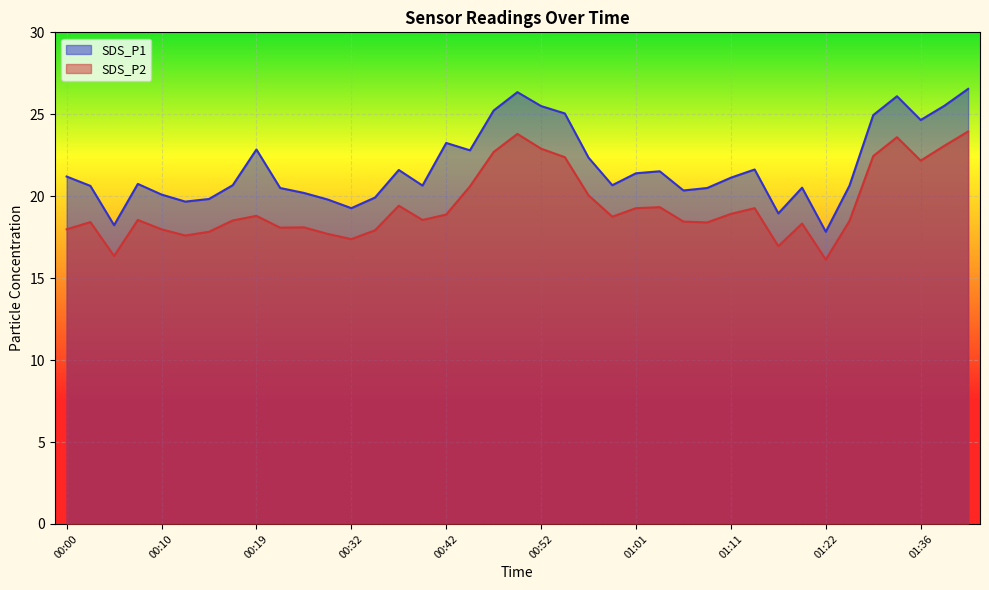

How many data points in SDS_P2 are above 18?

29